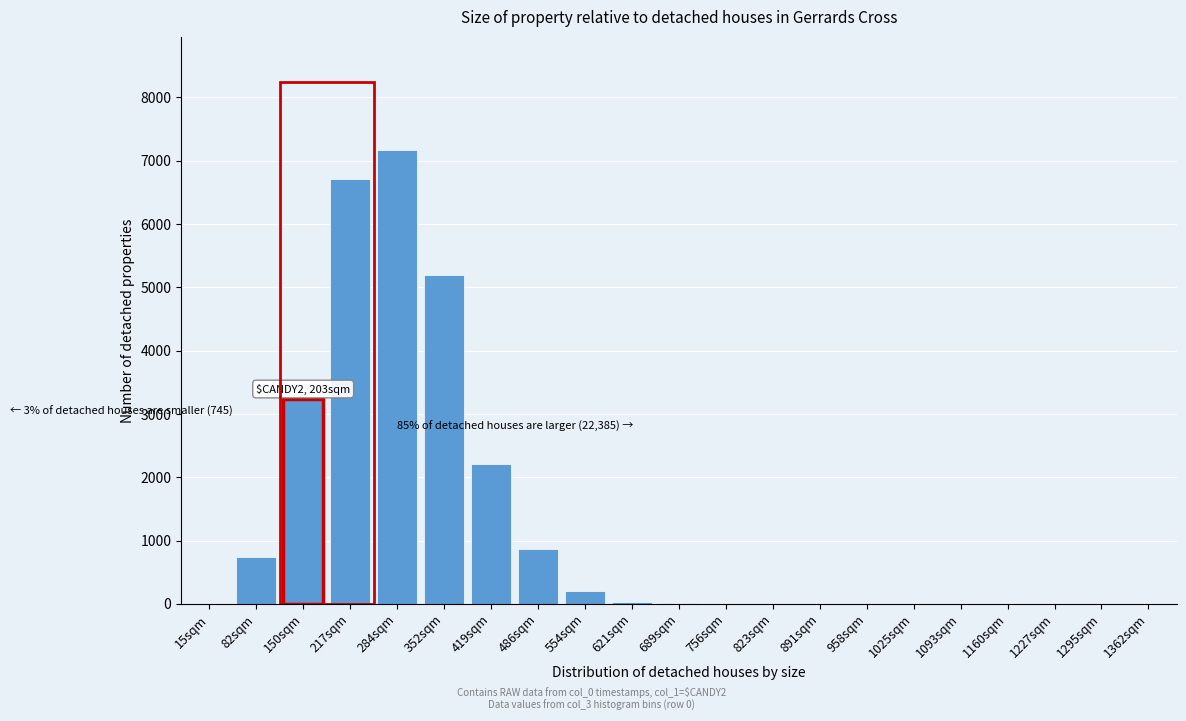

Between 150sqm and 284sqm, which is larger?

284sqm